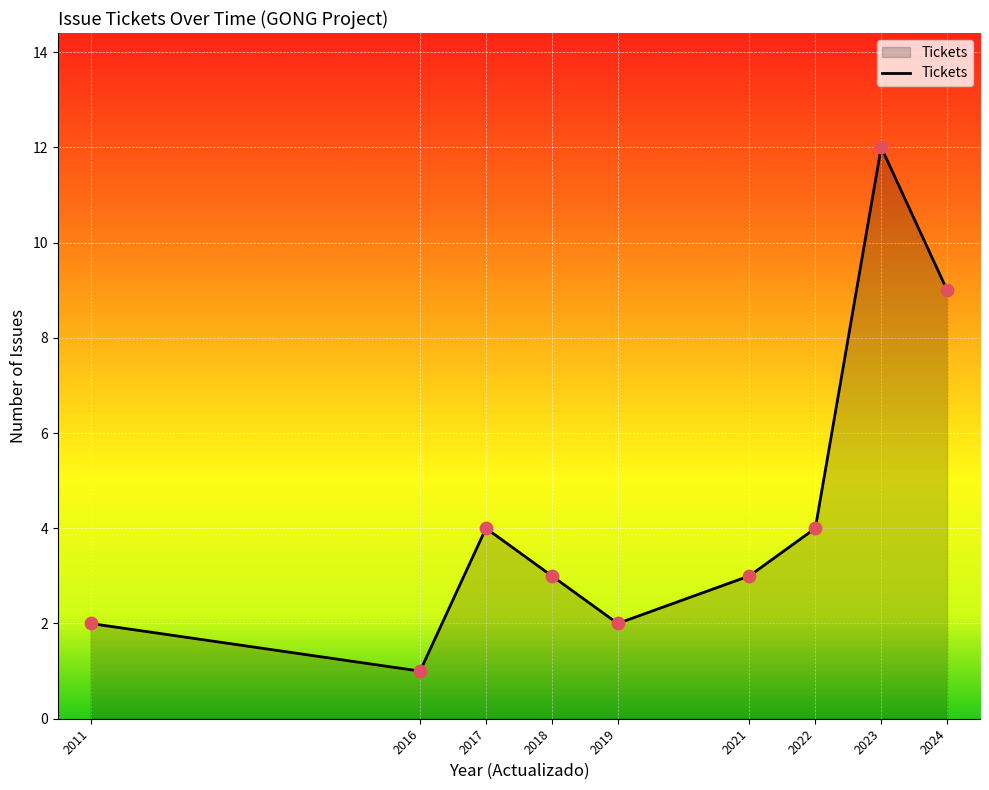

Approximately how many times larger is the value at 2019 compared to 2022?

0.5